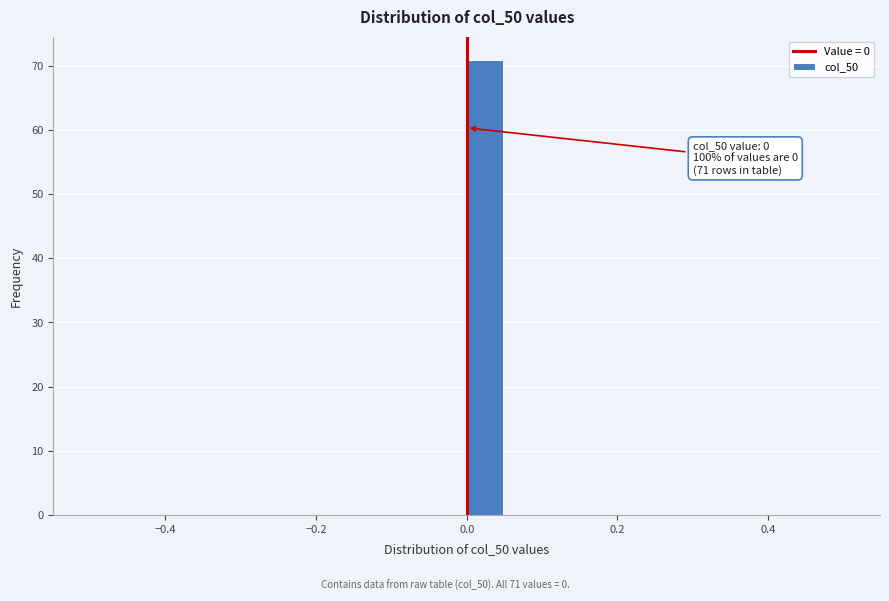

Around what value on the x-axis is the tallest bar? Give the approximate position of its centre, as read against the axis.

0.02